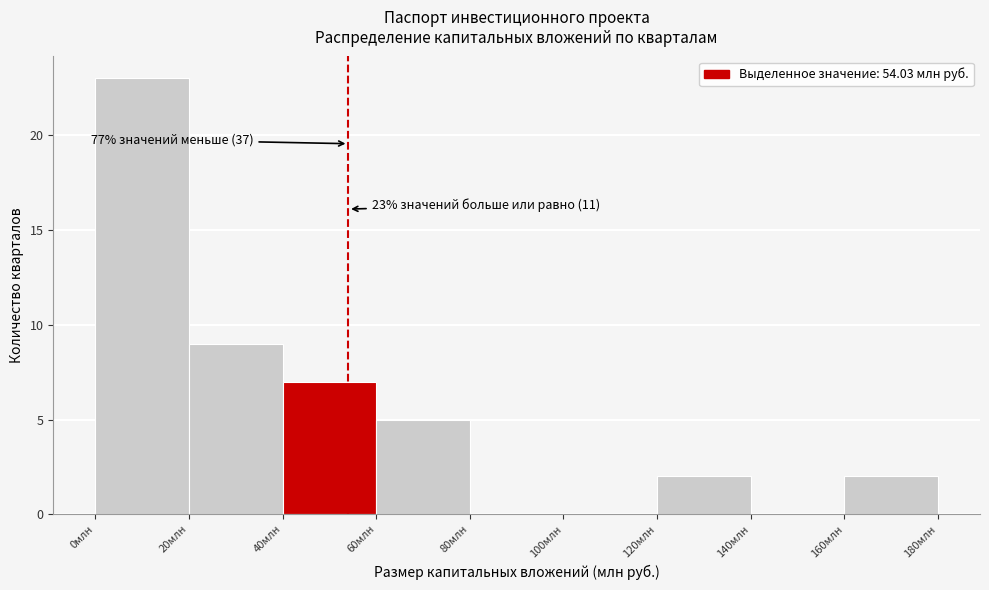

Which range on the x-axis has the tallest bar?

0 to 20